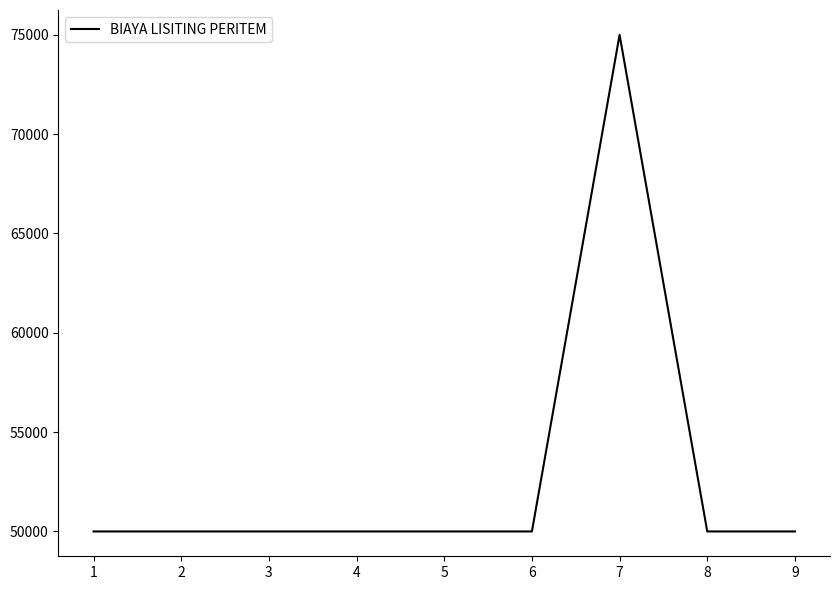

What is the difference between the maximum and minimum values?

25000